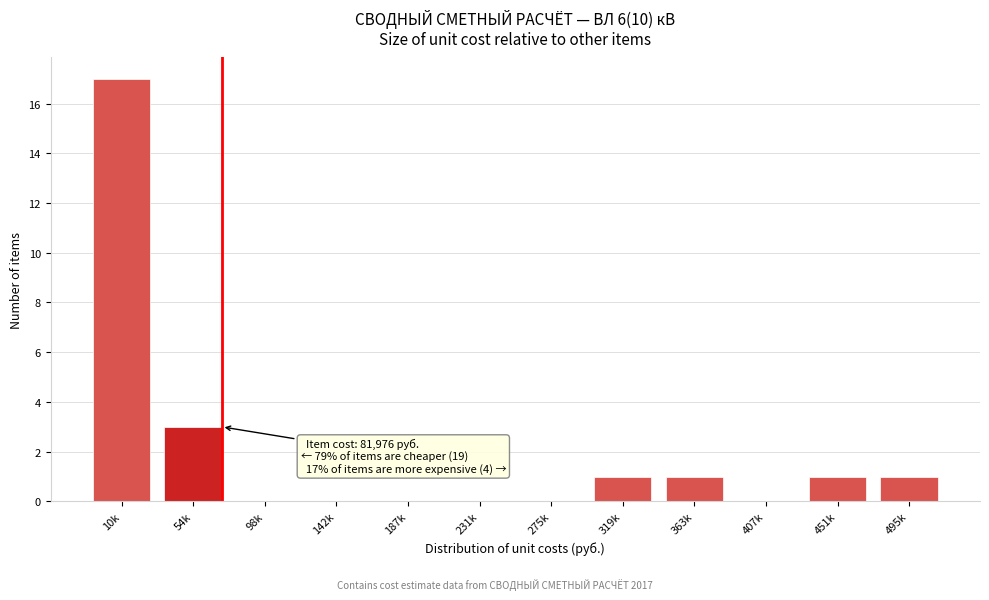

Reading right to left, extract all data points from this chart.

495k=1	451k=1	407k=0	363k=1	319k=1	275k=0	231k=0	187k=0	142k=0	98k=0	54k=3	10k=17